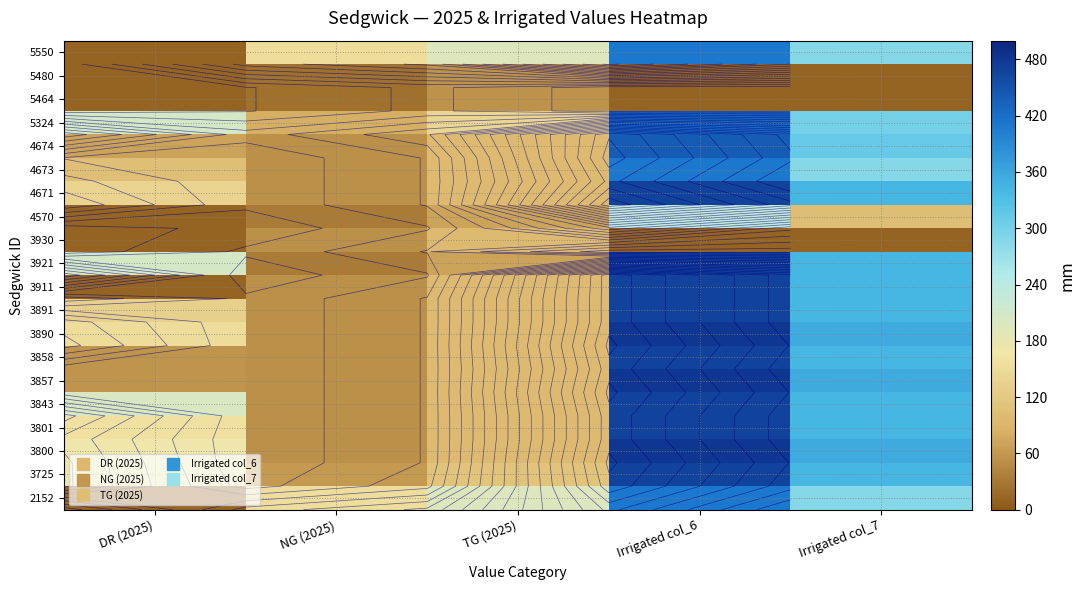

How many data points in 3725 are above 172?

2